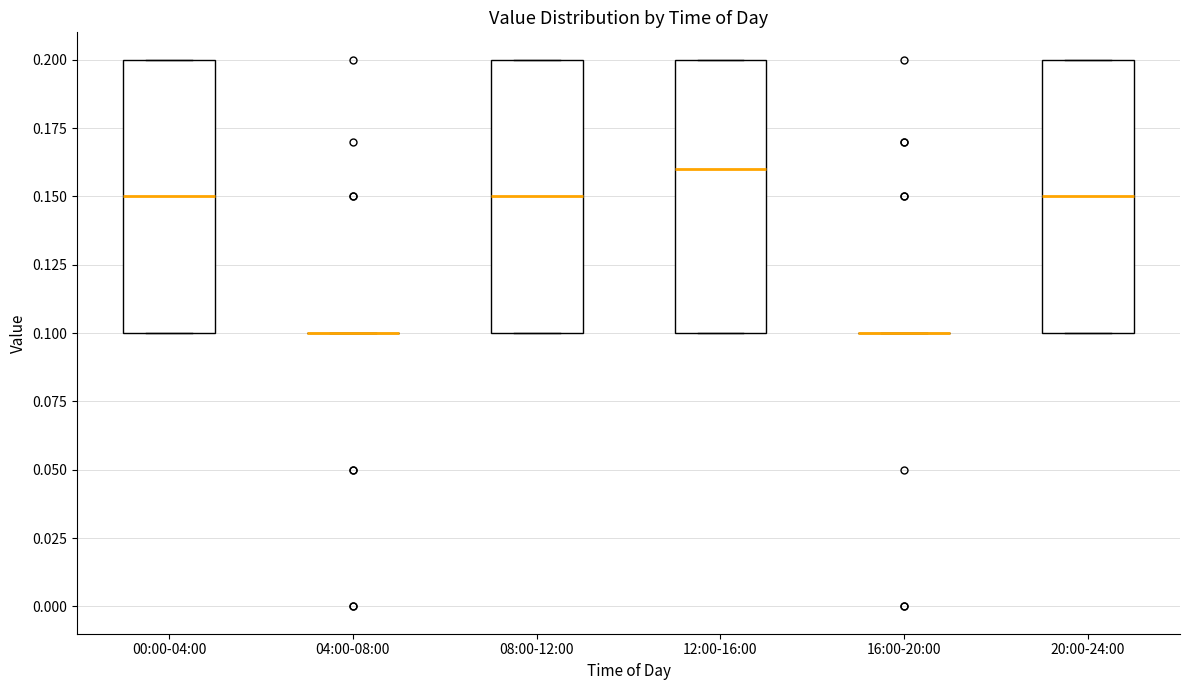

Where is the lower edge of the box for 08:00-12:00 on the y-axis? The values are not printed on the chart, so give them approximately, as read against the axis.

0.10